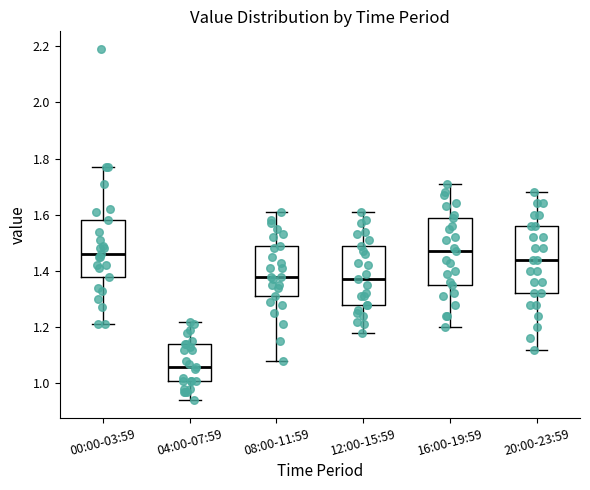

Where is the upper edge of the box for 16:00-19:59 on the y-axis? The values are not printed on the chart, so give them approximately, as read against the axis.

1.60